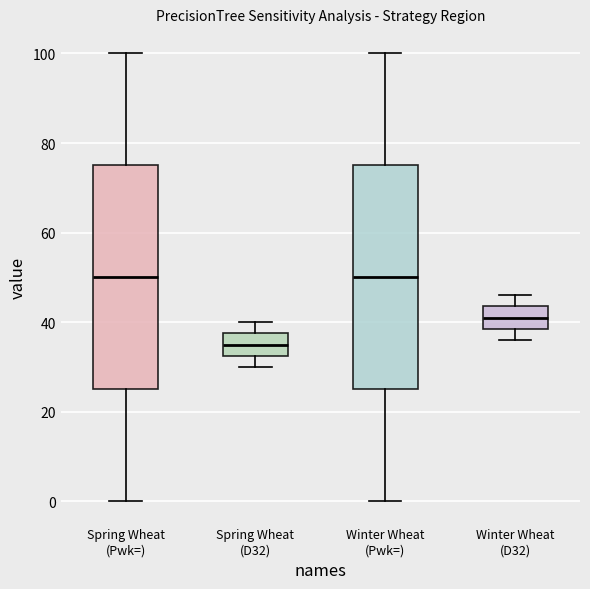

Reading left to right, read every box against the y-axis: the position of its median line, the range the box covers, and the ends of its whiskers. The values are not printed on the chart, so give them approximately, as read against the axis.

Spring Wheat (Pwk=): median 50, box 26 to 76, whiskers 0 to 100
Spring Wheat (D32): median 36, box 32 to 38, whiskers 30 to 40
Winter Wheat (Pwk=): median 50, box 26 to 76, whiskers 0 to 100
Winter Wheat (D32): median 42, box 38 to 44, whiskers 36 to 46